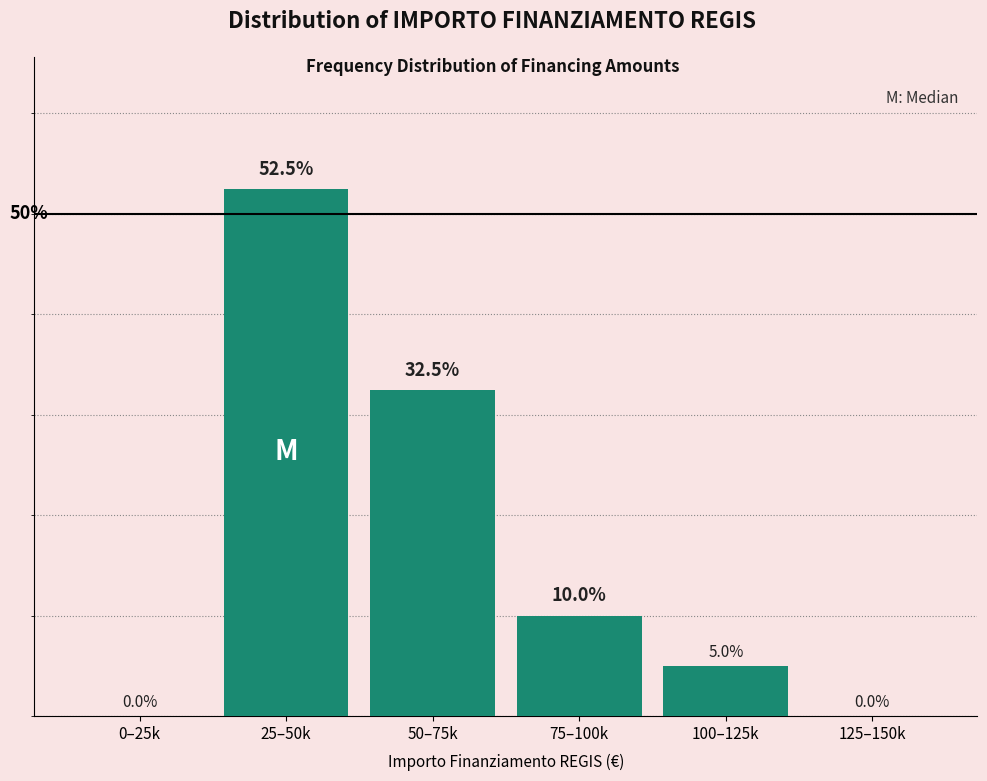

At which category does the chart reach its peak across all series?

25–50k